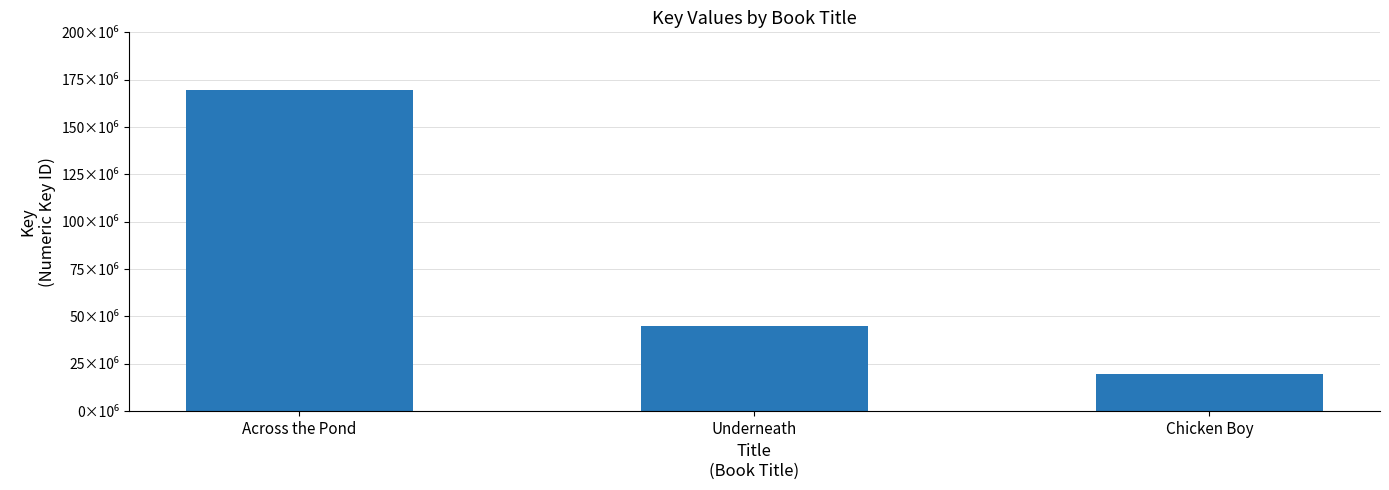

Does the chart contain any negative values?

No